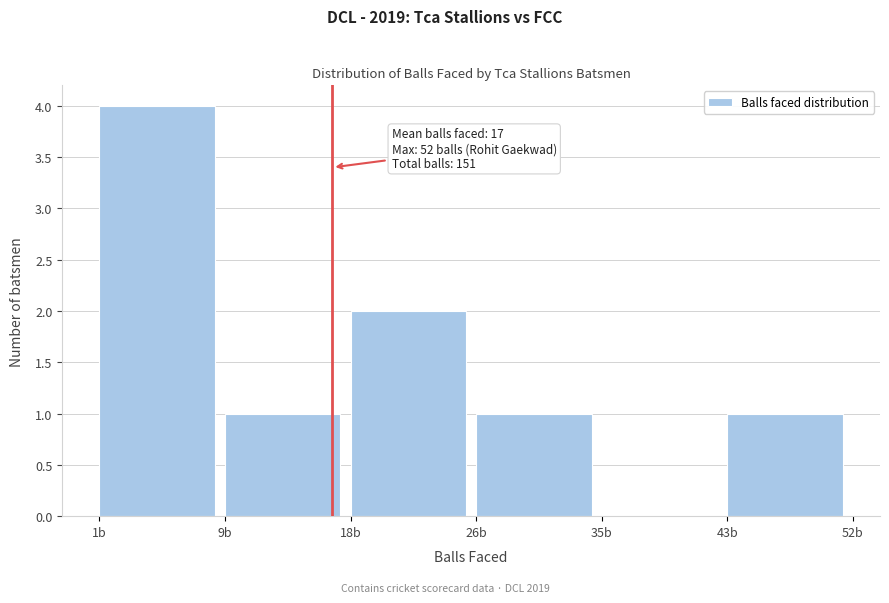

Over which range of the x-axis is the bar tallest?

1.0 to 9.5